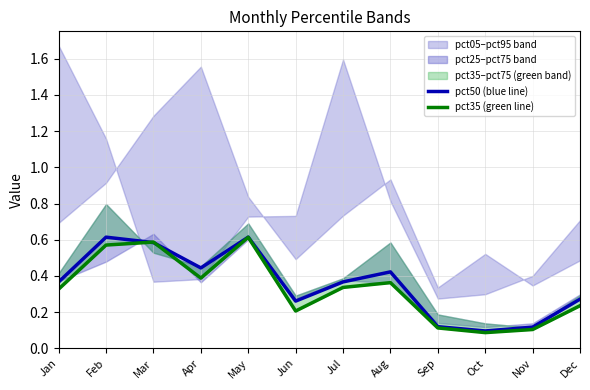

List the labels in order of pct35 (green line) value, smallest first.

Oct, Nov, Sep, Jun, Dec, Jan, Jul, Aug, Apr, Feb, Mar, May